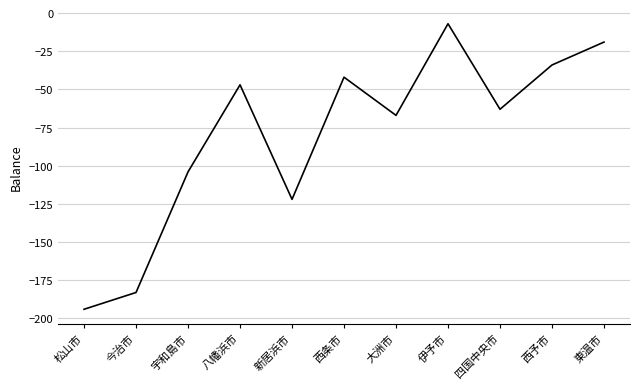

Reading left to right, transcribe all the data shown in this chart.

-194	-183	-104	-47	-122	-42	-67	-7	-63	-34	-19